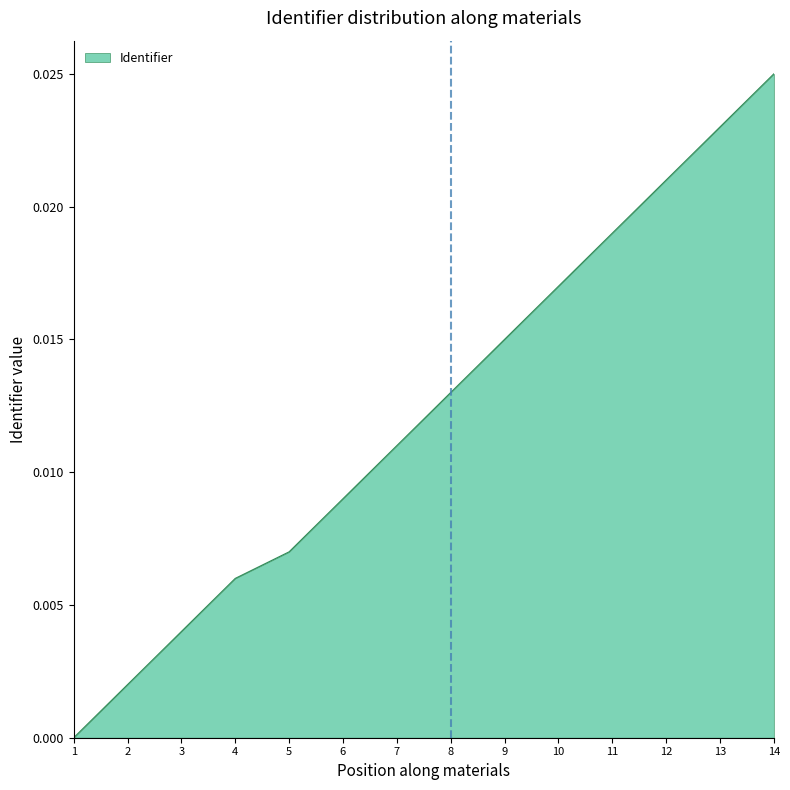

Which category has the highest value across all series?

14